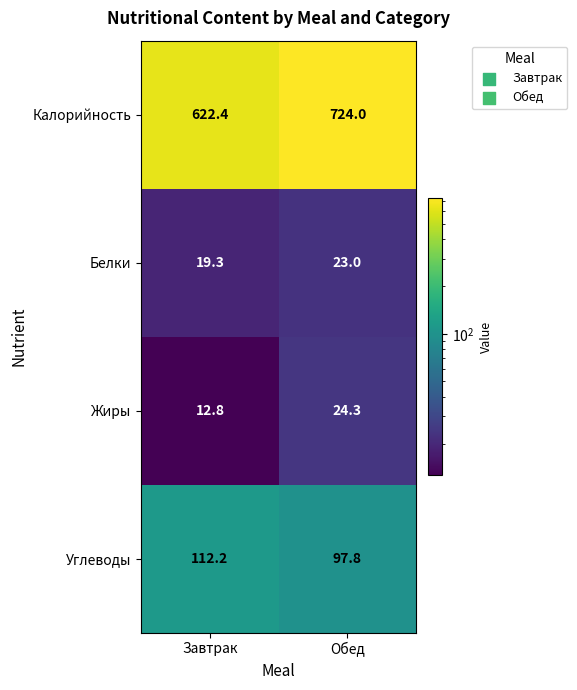

At how many categories does at least one series exceed 411?

2